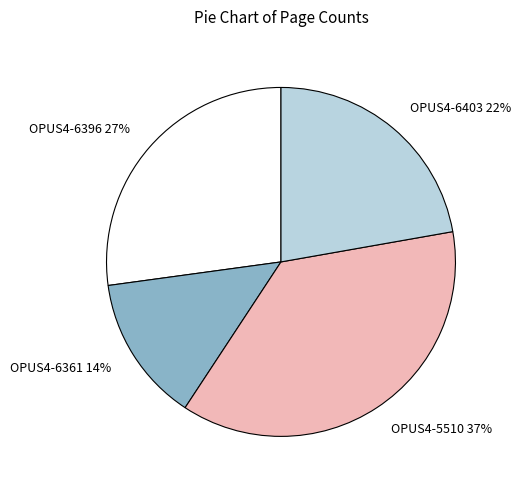

To the nearest percent, what percentage of the pie is OPUS4-5510?

37%